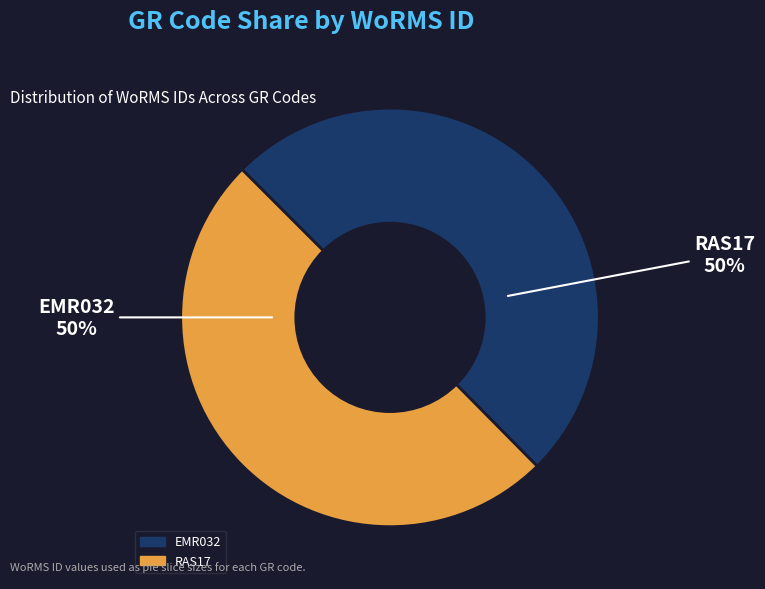

How many slices are in this pie chart?

2